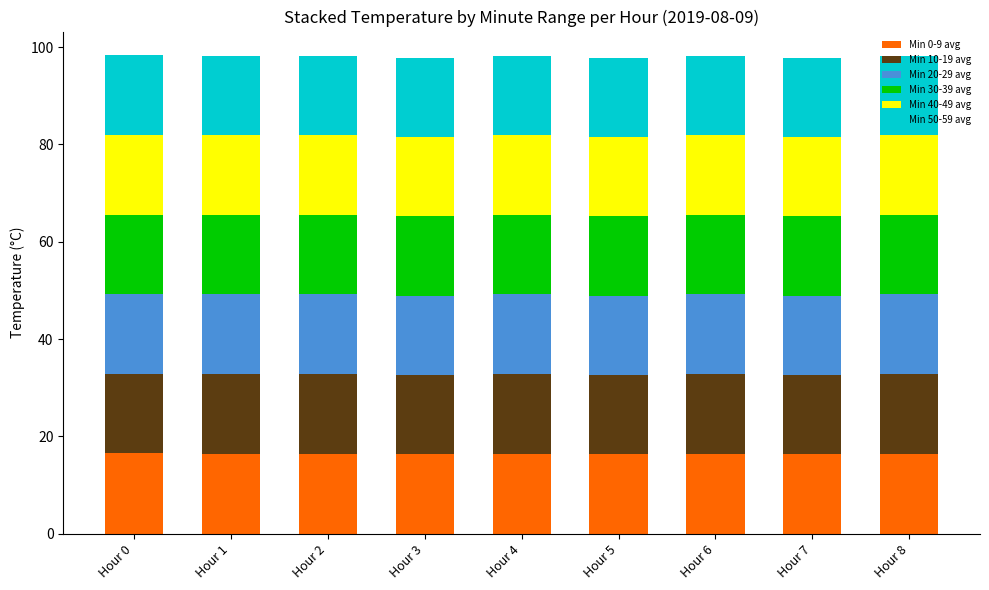

The Min 0-9 avg series shows 16.3 at Hour 7. True or false?

True